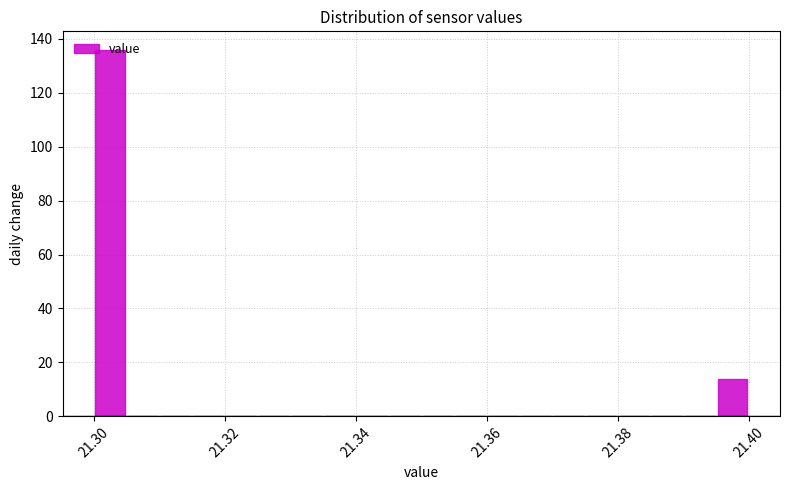

Around what value on the x-axis is the tallest bar? Give the approximate position of its centre, as read against the axis.

21.302